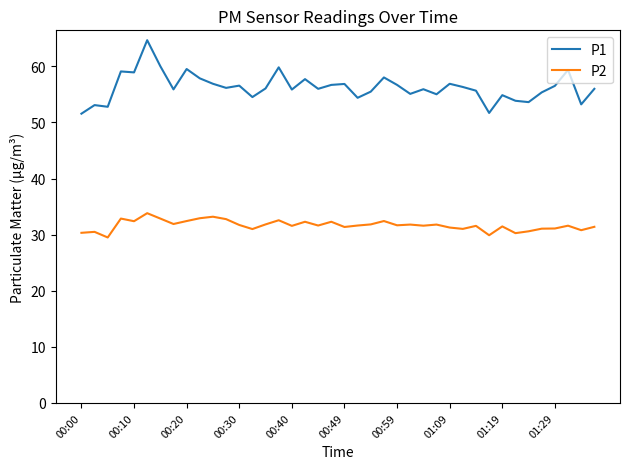

Does the chart have visible grid lines?

No